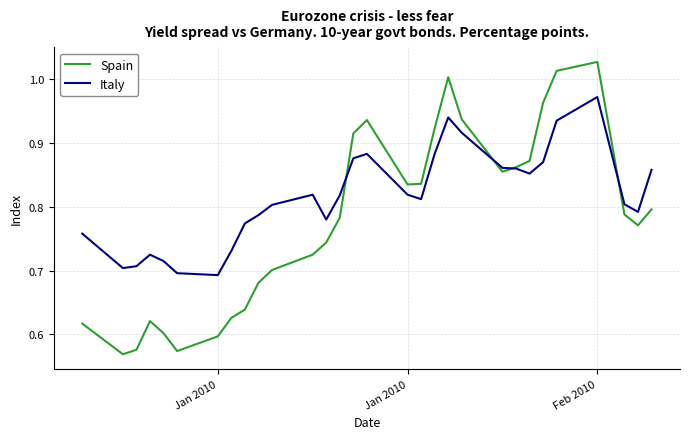

List the series in order of their overall mean, highest first.

Italy, Spain